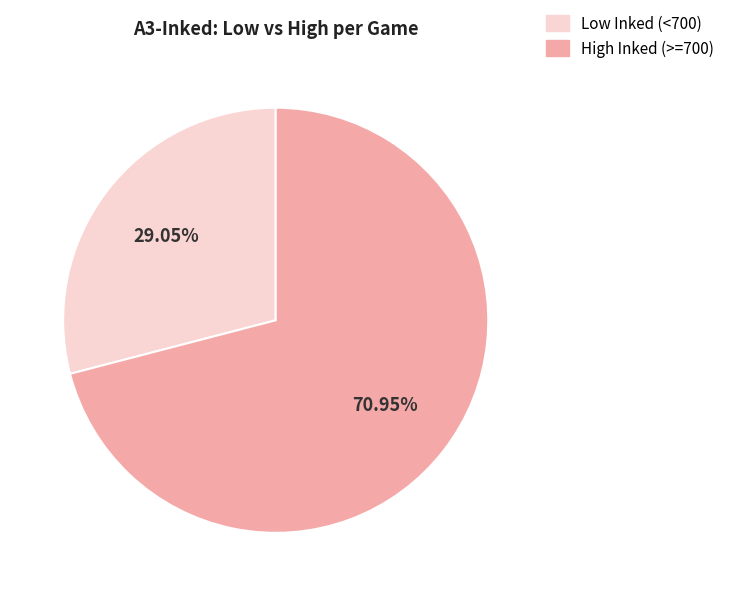

Rank the categories by value from lowest to highest.

Low Inked (<700), High Inked (>=700)